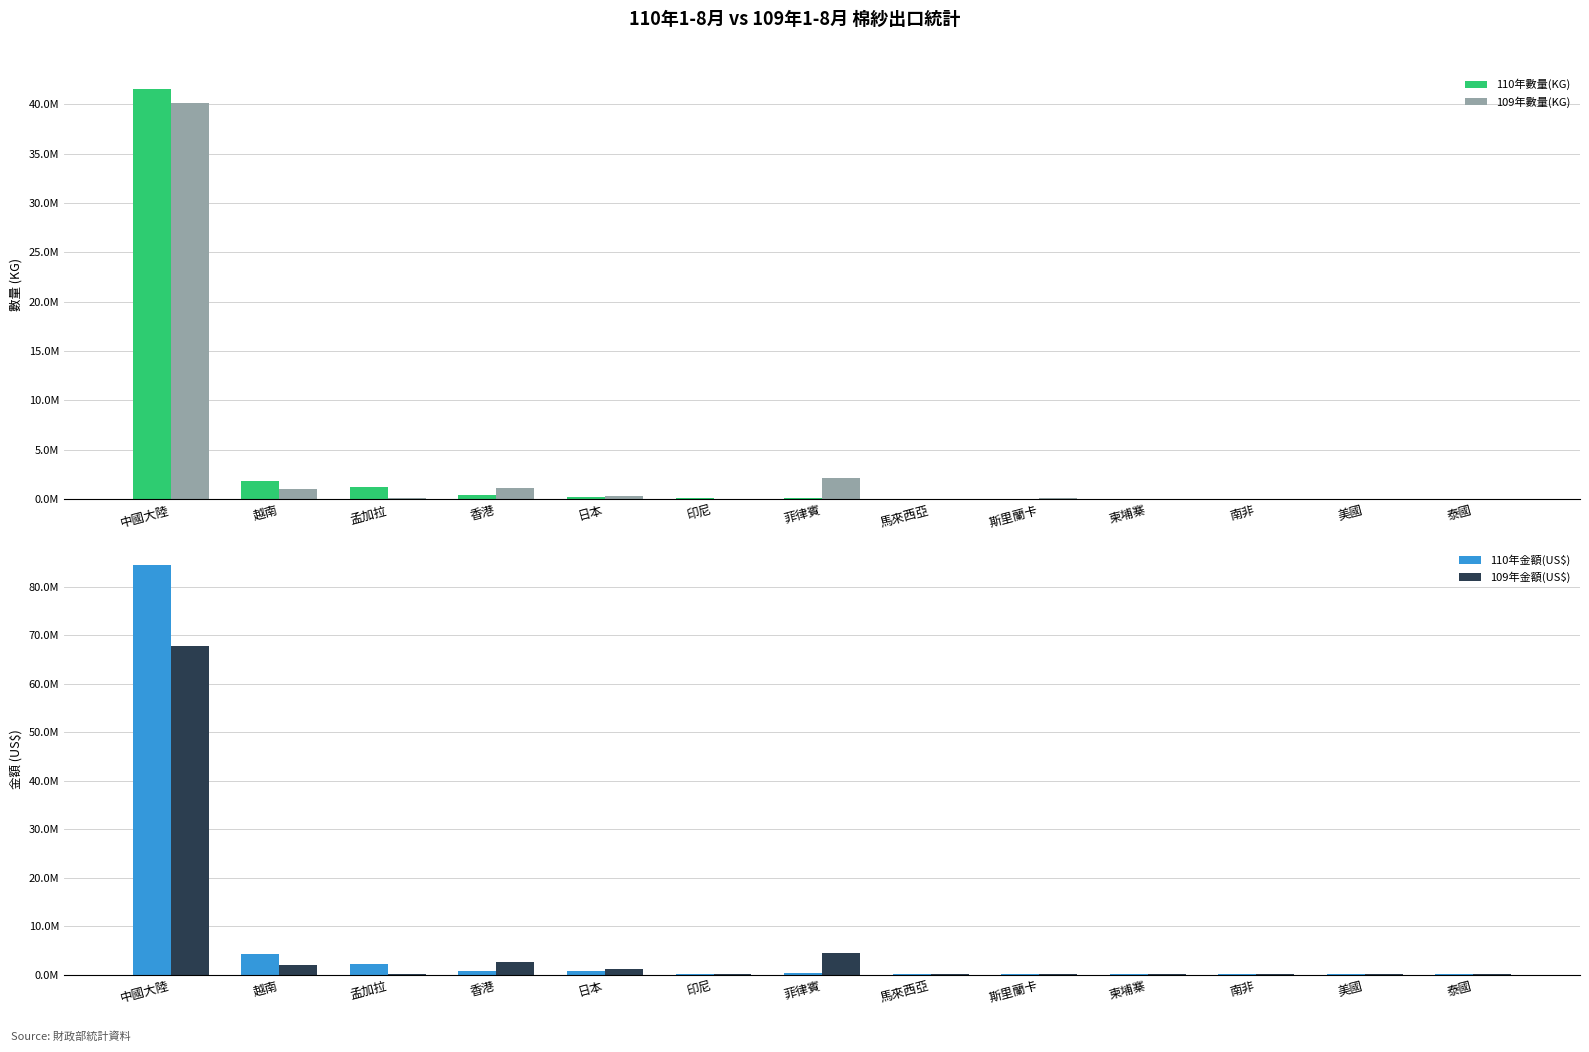

What position from the right is 馬來西亞?

6